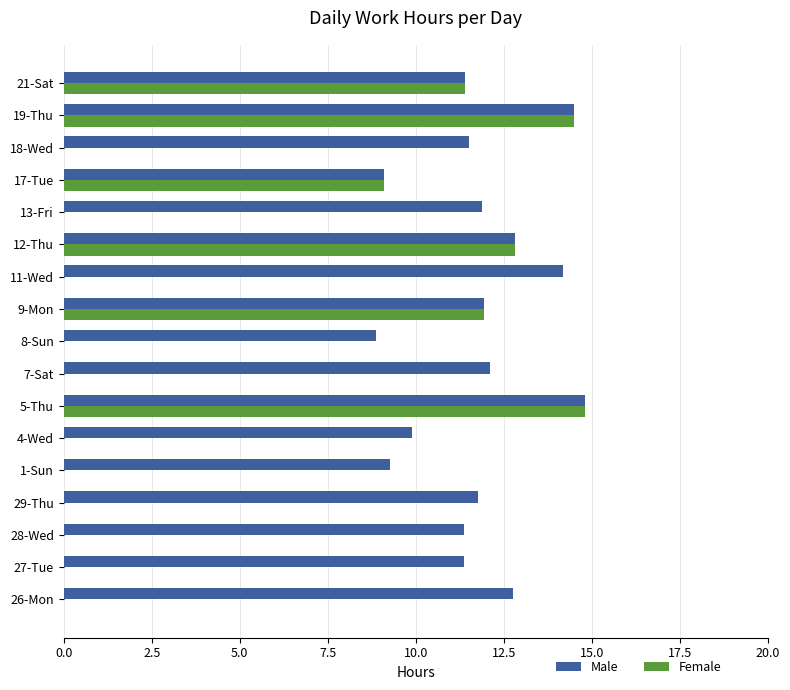

What is the sum of all Male values?

199.5